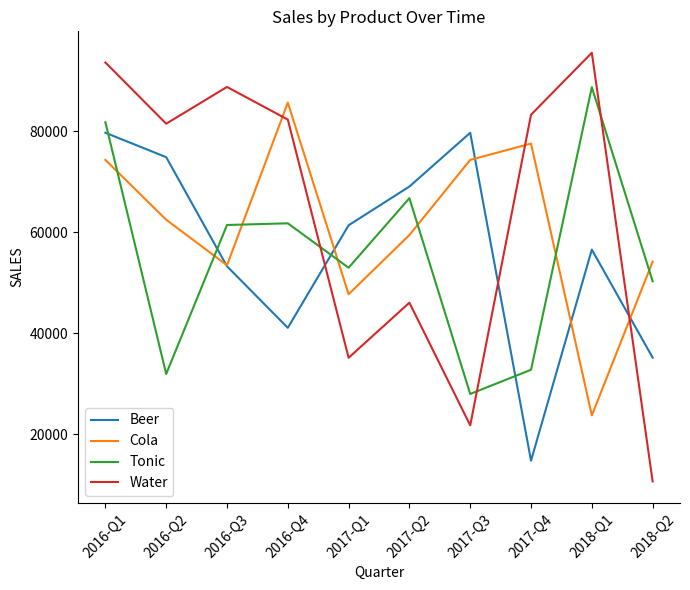

Is the value of Cola at 2017-Q4 greater than the value of Beer at 2016-Q4?

Yes